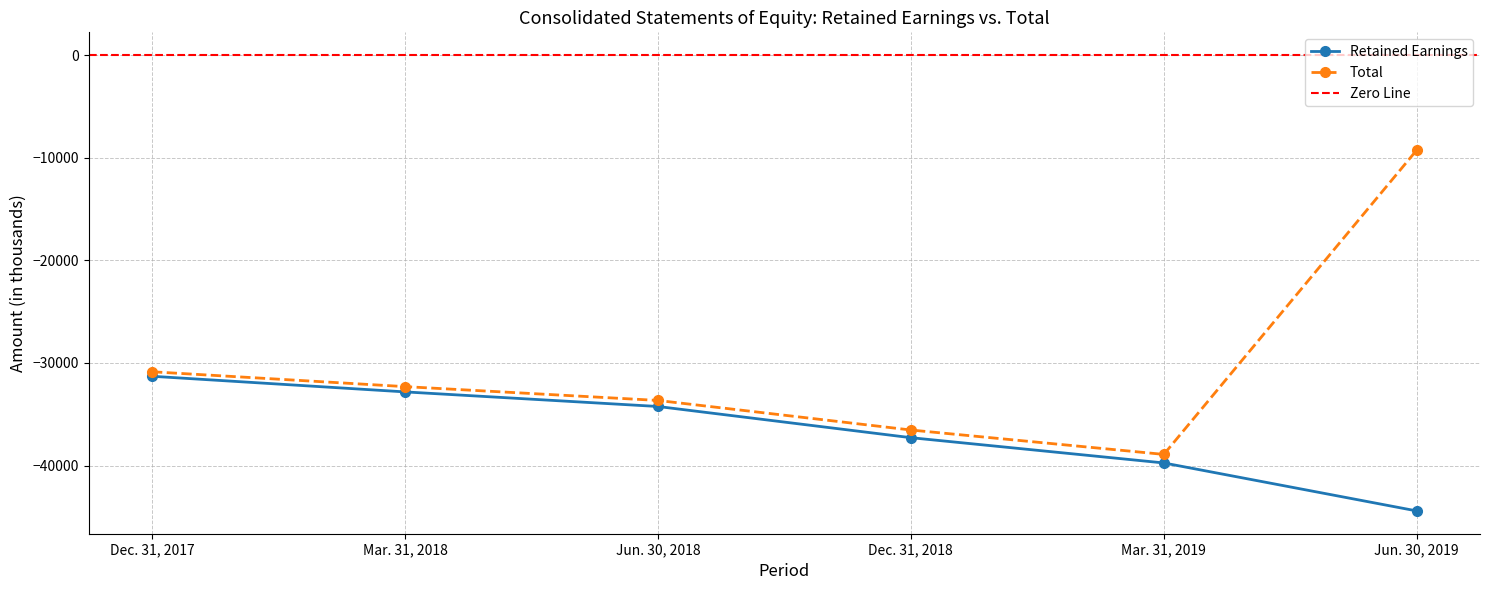

Is this an area chart (filled region under the line)?

No